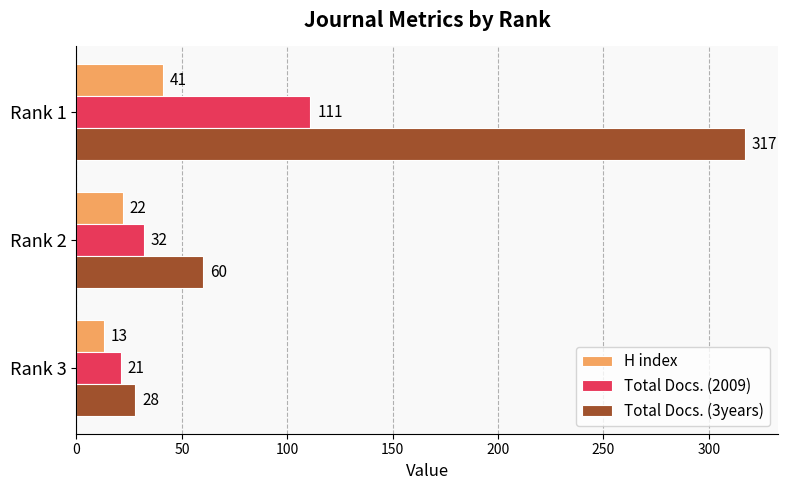

How many Total Docs. (3years) values are between 28 and 317?

3